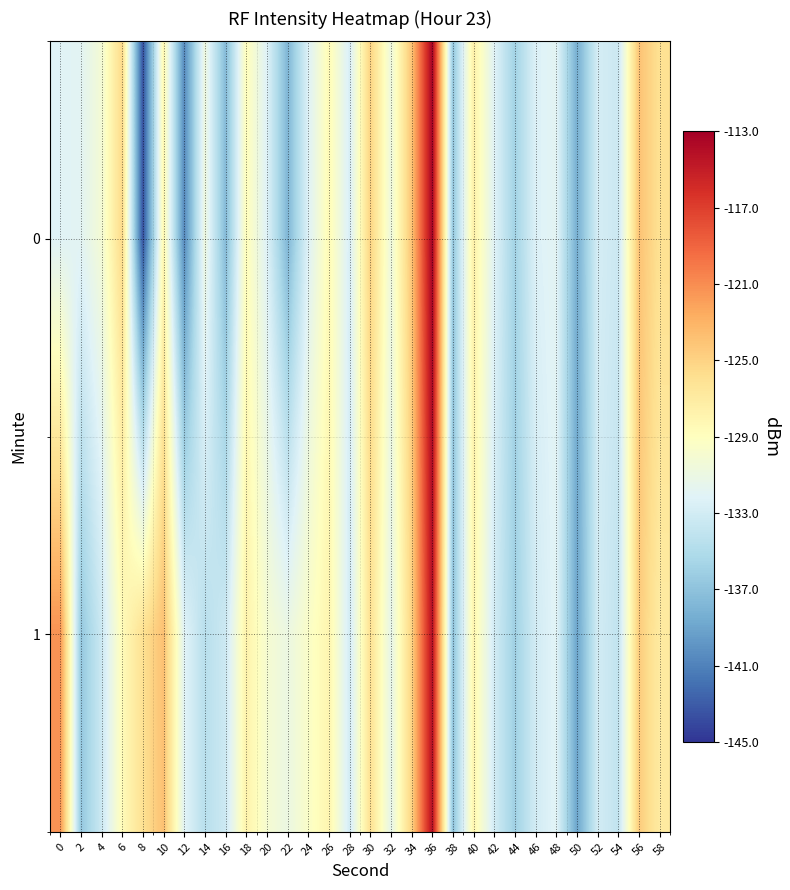

Reading left to right, transcribe all the data shown in this chart.

0: 0=-132.1	2=-131.9	4=-130.2	6=-125.4	8=-143.6	10=-128.2	12=-140.6	14=-130.7	16=-137.5	18=-128.8	20=-132.3	22=-137.8	24=-132.3	26=-128.5	28=-132.7	30=-125.0	32=-130.8	34=-124.0	36=-113.1	38=-136.8	40=-127.5	42=-132.1	44=-135.8	46=-132.4	48=-131.9	50=-138.4	52=-132.8	54=-133.4	56=-124.0	58=-126.0
1: 0=-121.3	2=-136.6	4=-133.4	6=-128.6	8=-125.9	10=-123.9	12=-132.1	14=-134.5	16=-133.3	18=-127.7	20=-130.0	22=-131.0	24=-129.5	26=-128.0	28=-133.0	30=-126.0	32=-131.5	34=-125.0	36=-114.0	38=-137.0	40=-128.0	42=-133.0	44=-136.0	46=-133.0	48=-132.0	50=-139.0	52=-133.0	54=-134.0	56=-124.5	58=-127.0